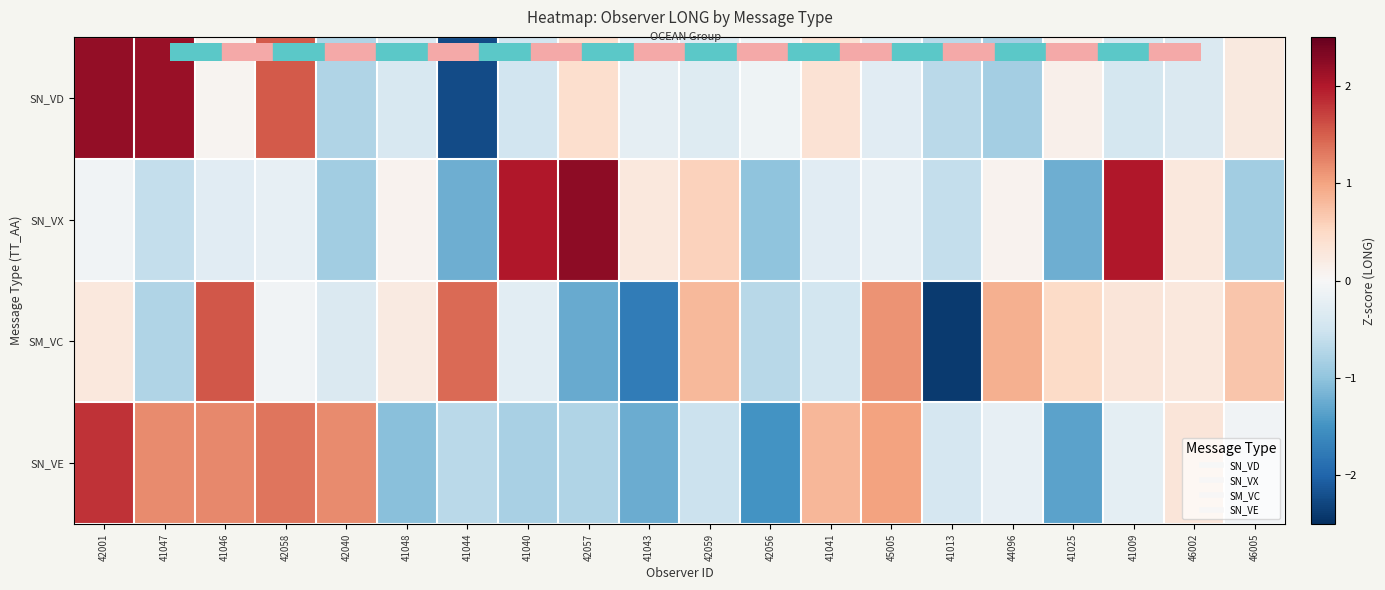

Which series changed the most between 41046 and 41041?

SM_VC